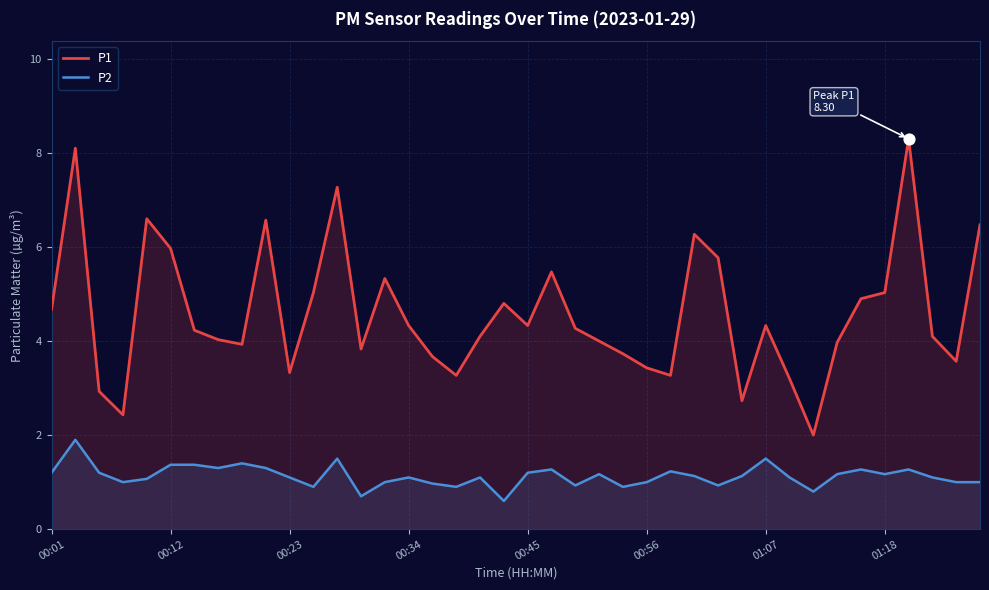

Which series has the largest total across all categories?

P1